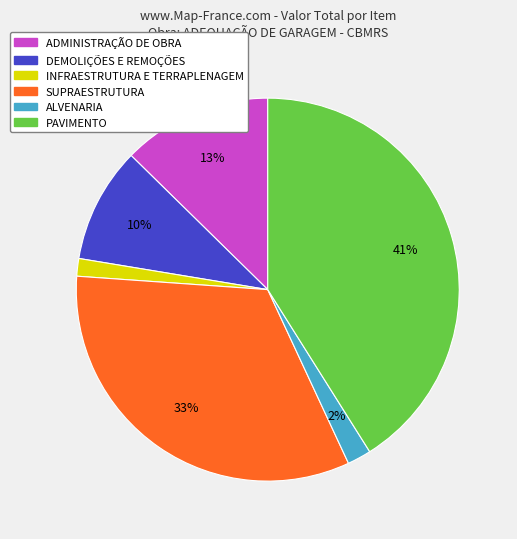

Does INFRAESTRUTURA E TERRAPLENAGEM account for over 50% of the chart?

No